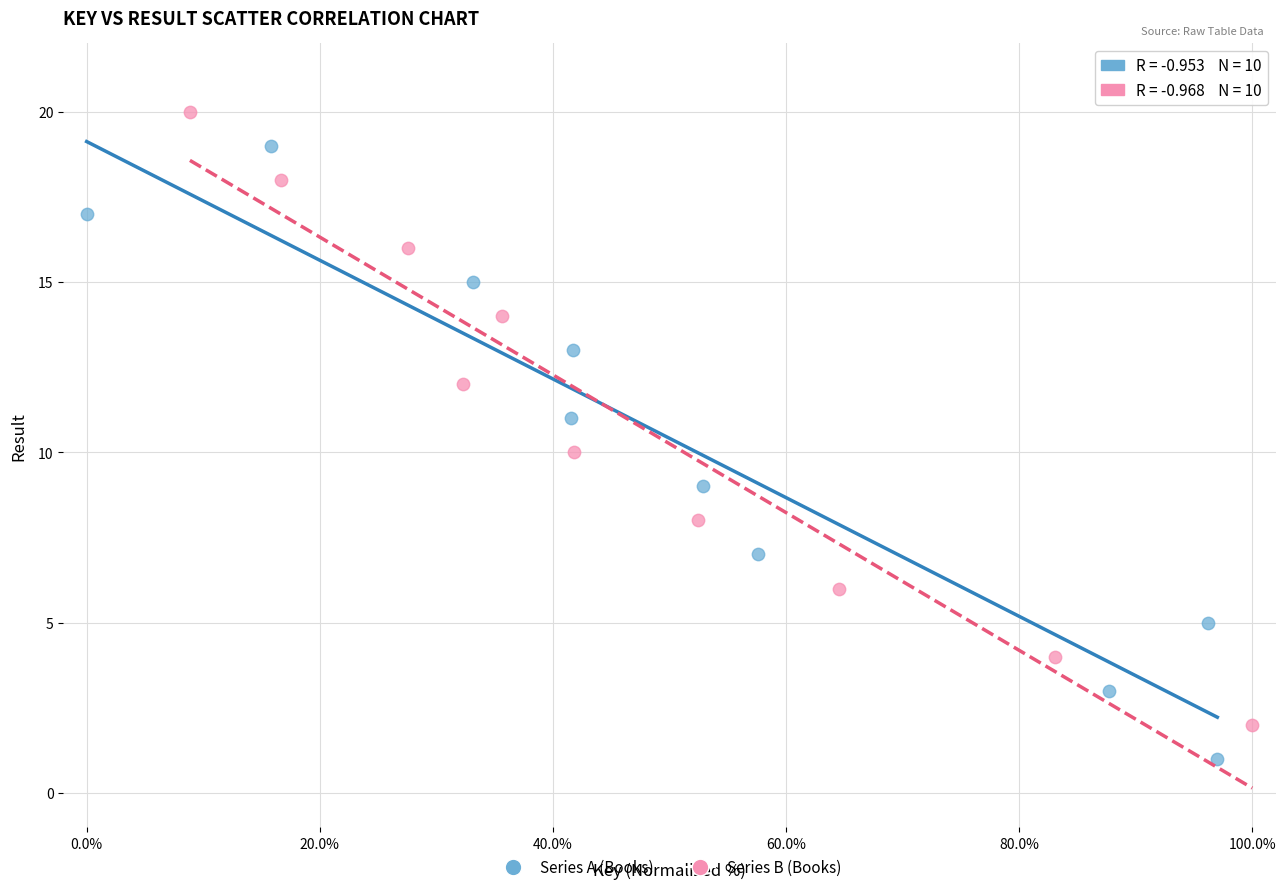

Which series reaches the minimum Y coordinate?

Series A (Books)